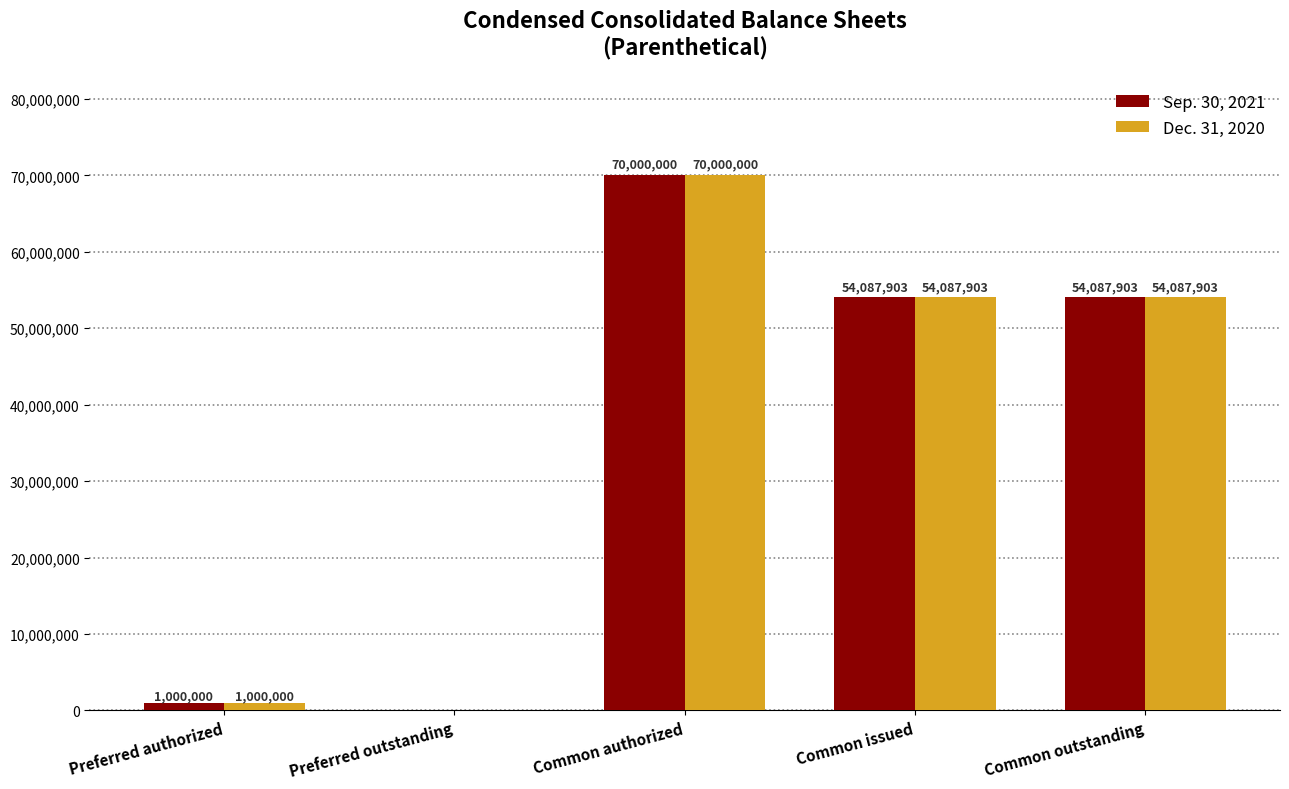

What is the average value of the Sep. 30, 2021 series?

35835161